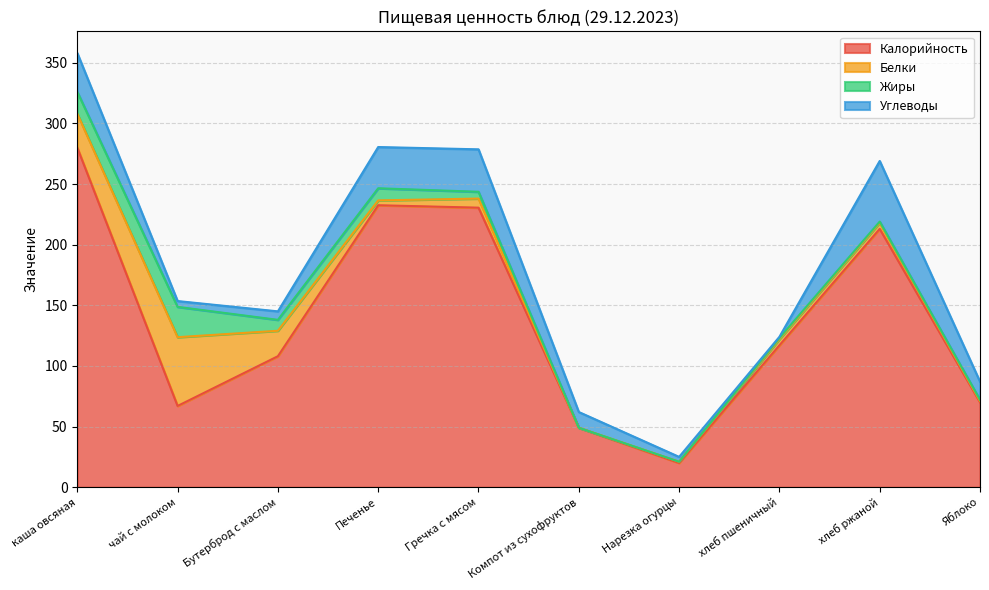

Reading left to right, what are all the values shown in this chart?

Калорийность: 280.0	67.0	108.0	232.5	230.5	49.0	20.0	117.0	213.0	70.0
Белки: 28.0	56.7	21.0	4.0	7.5	0.0	1.0	5.0	5.0	1.0
Жиры: 18.0	25.0	9.0	10.0	5.6	0.0	0.0	1.0	1.0	1.0
Углеводы: 32.0	4.8	7.0	34.0	35.0	13.0	4.0	1.0	50.0	15.0